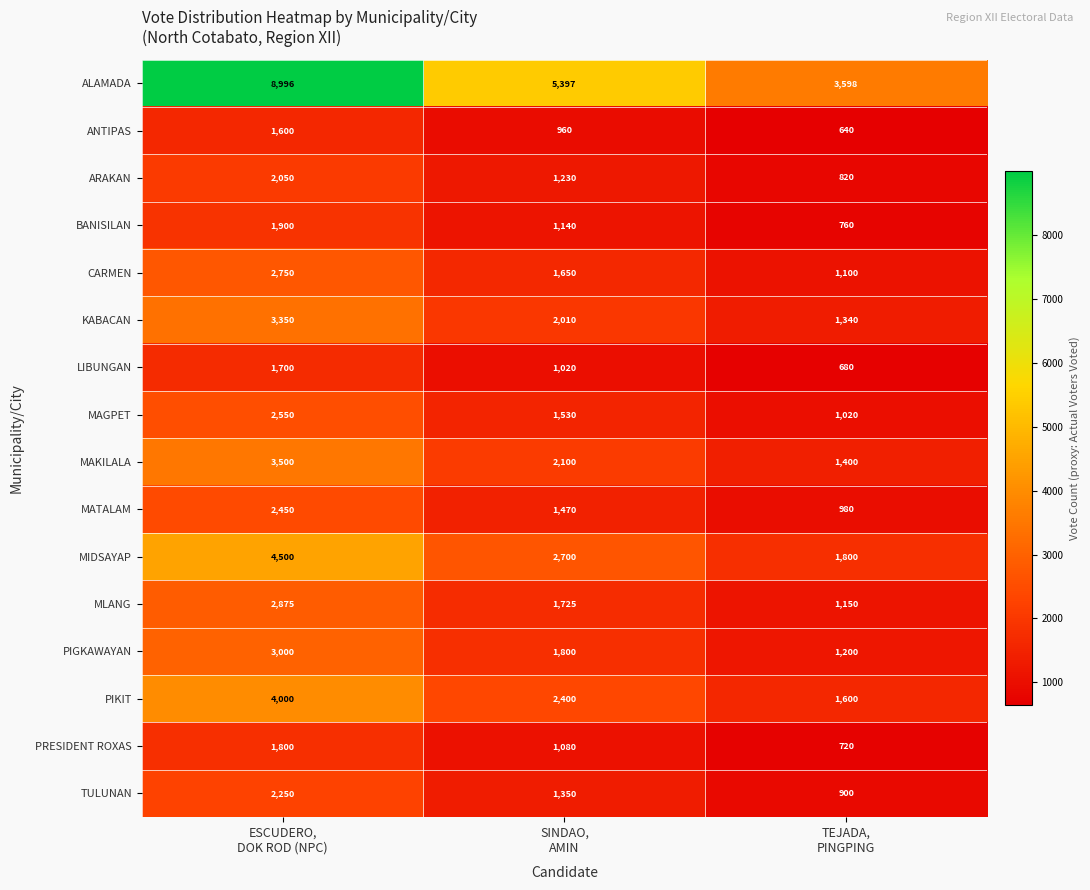

At which category is the sum across all series the highest?

ESCUDERO,
DOK ROD (NPC)